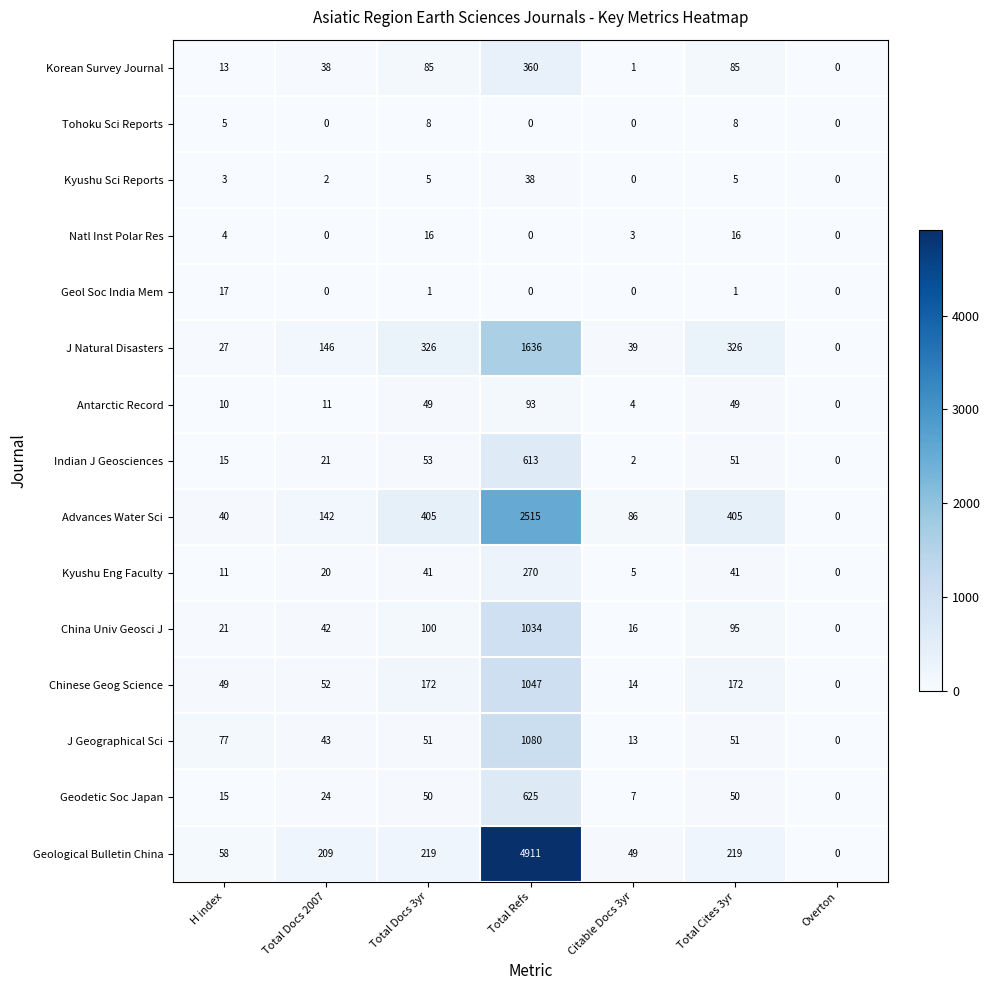

Is it true that Korean Survey Journal equals 14 at Total Docs 2007?

False